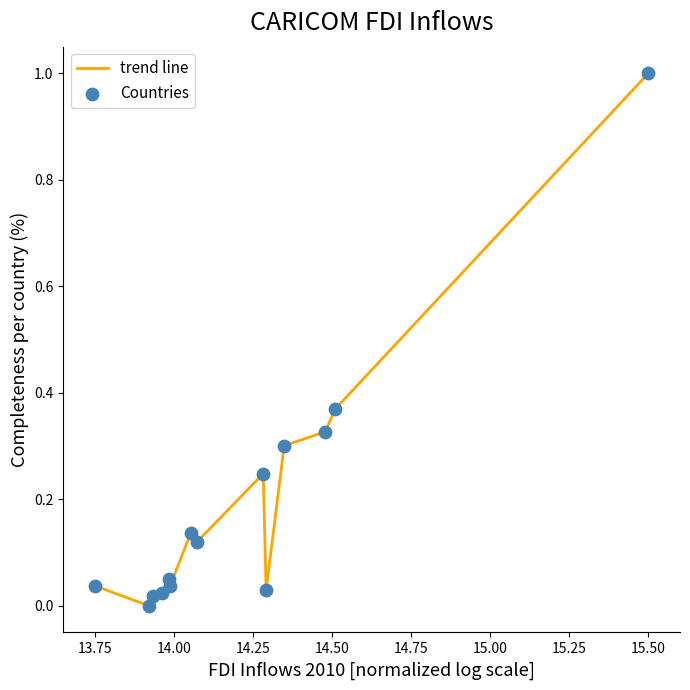

What is the greatest value displayed?

1.0